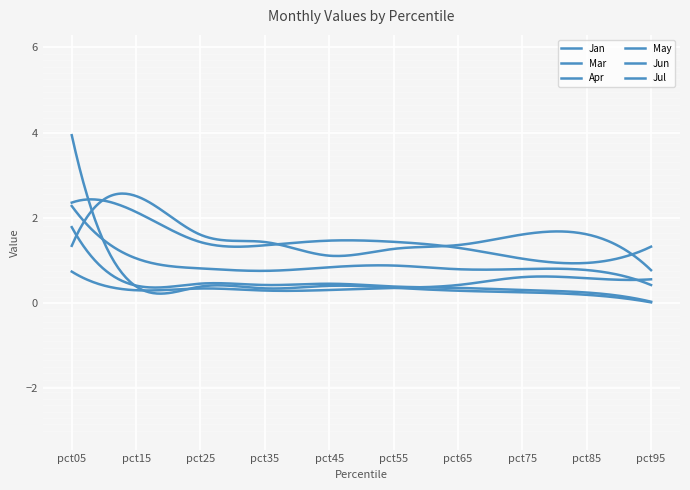

What is the value of the Jun point at the 6th from the left?

0.9